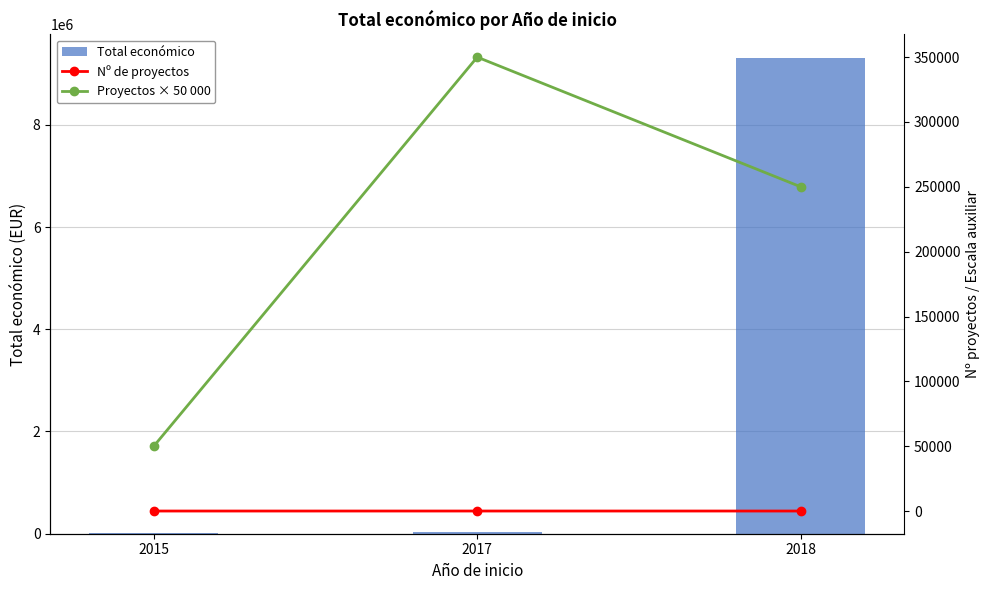

What is the sum of all Proyectos × 50 000 values?

650000